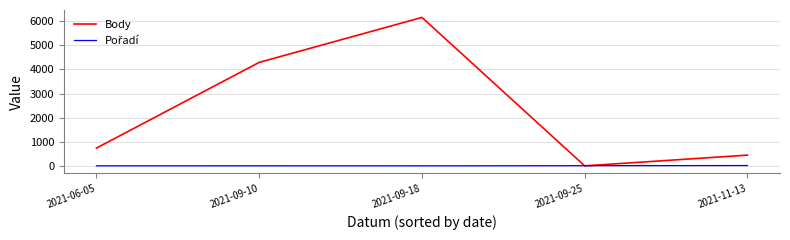

Which series changed the most between 2021-06-05 and 2021-09-25?

Body